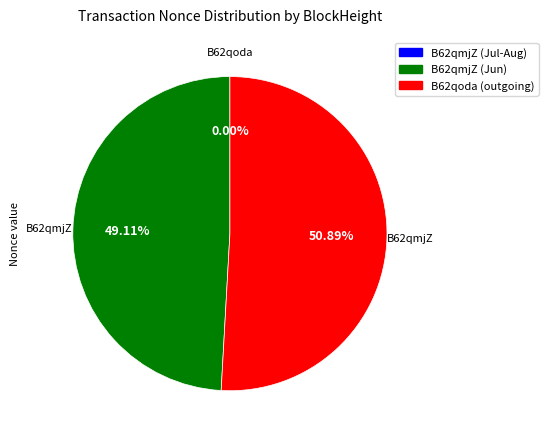

Is B62qmjZ (Jun) the majority of the pie?

No